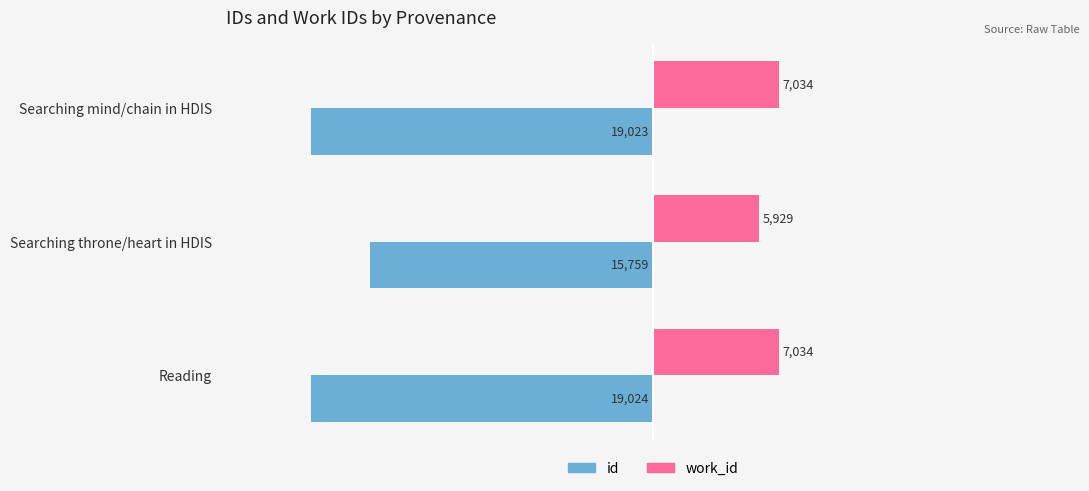

Which series has the widest spread of values?

id